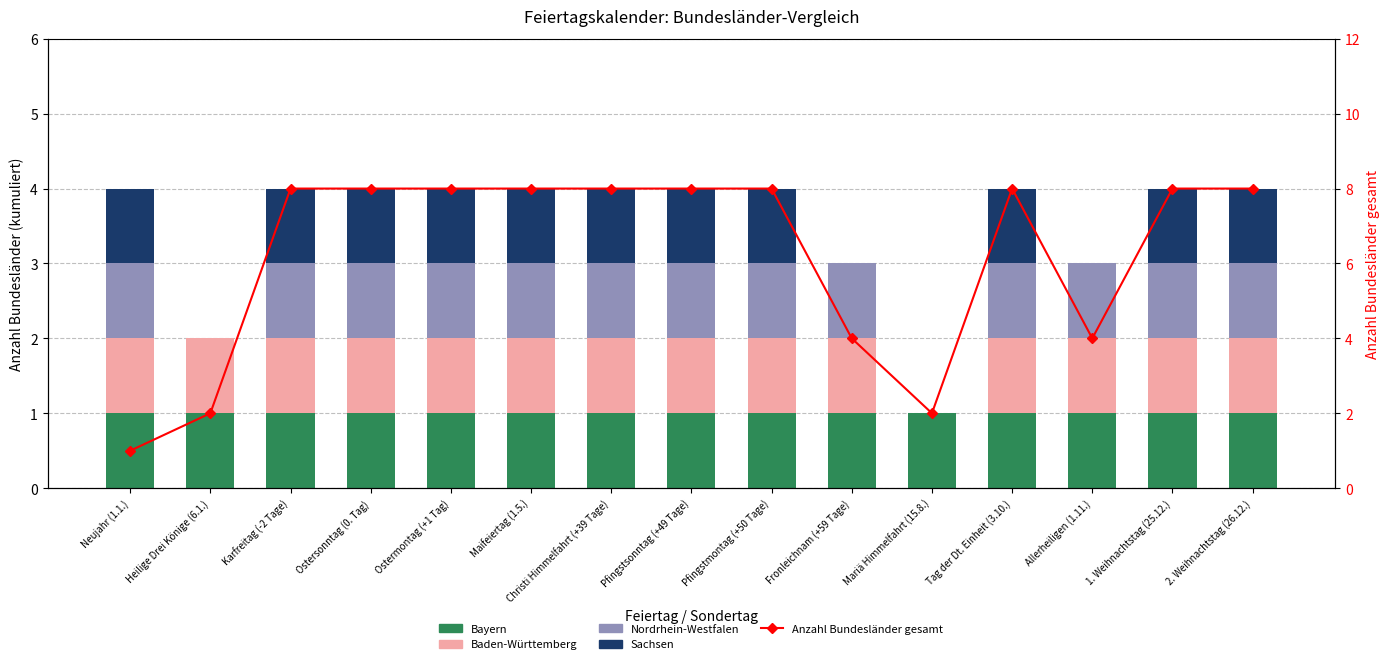

At which category is the sum across all series the highest?

Karfreitag (-2 Tage)